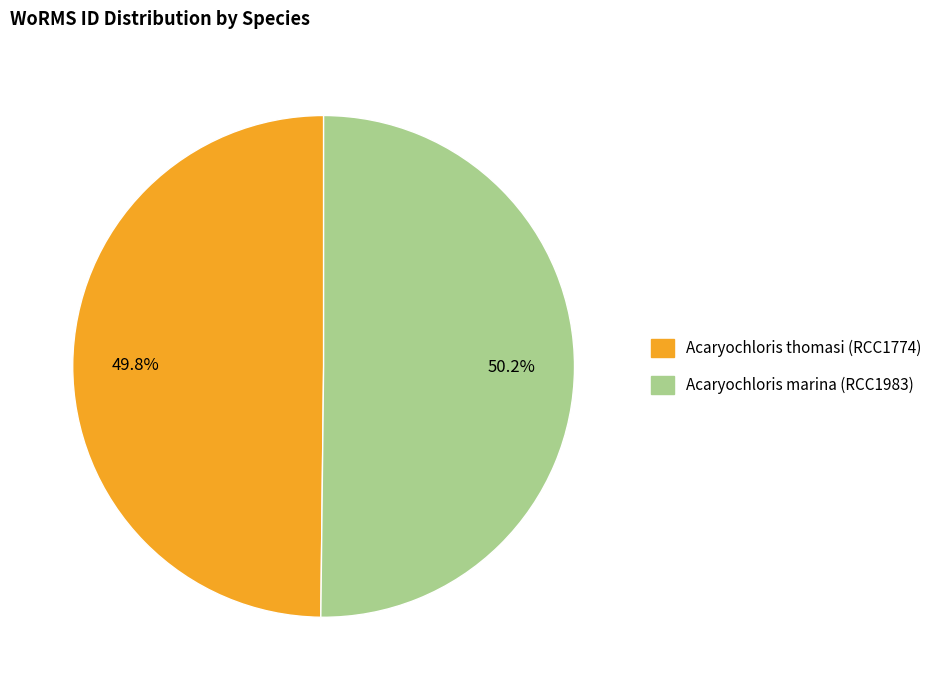

Count the number of slices in the pie.

2